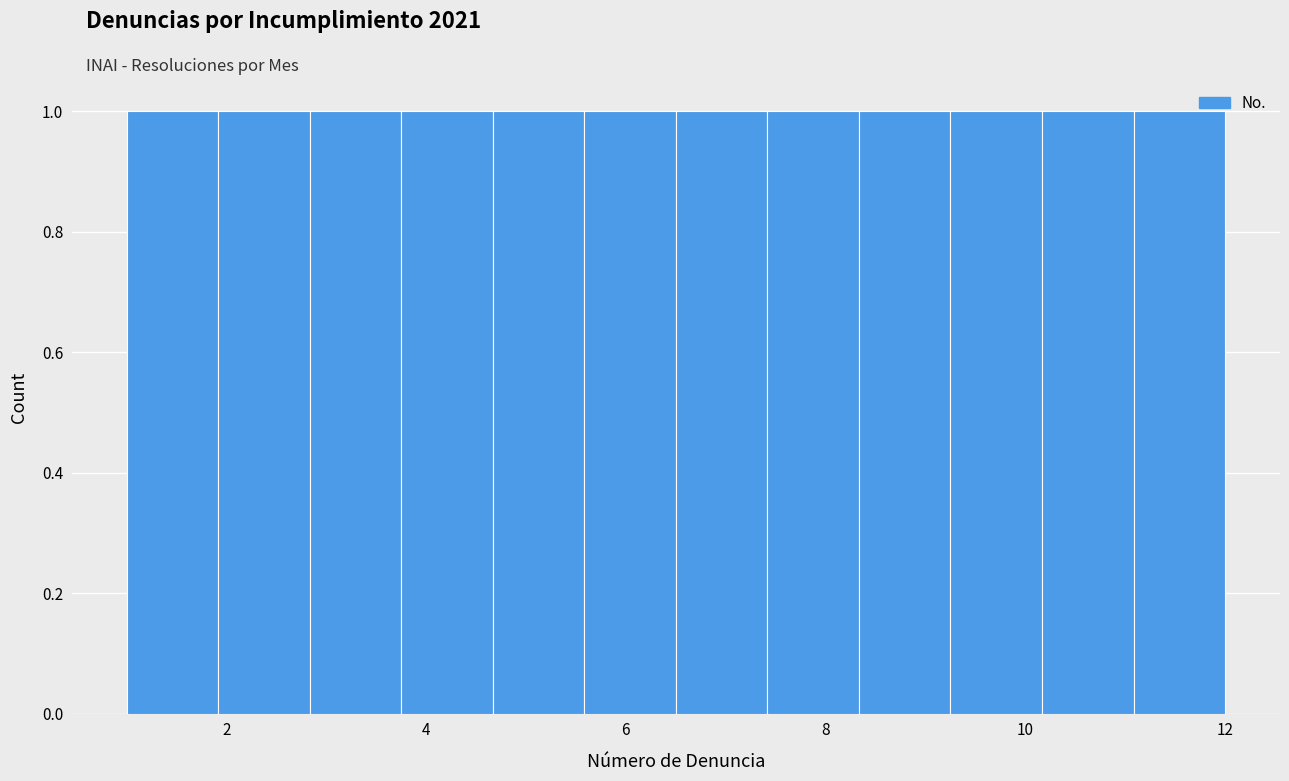

Reading left to right, list every bar in this chart as the range it spans on the x-axis followed by its height. Neither the bar edges nor the heights are printed on the chart, so give them approximately, as read against the axes.

1.0 to 2.0: 1
2.0 to 2.8: 1
2.8 to 3.8: 1
3.8 to 4.6: 1
4.6 to 5.6: 1
5.6 to 6.6: 1
6.6 to 7.4: 1
7.4 to 8.4: 1
8.4 to 9.2: 1
9.2 to 10.2: 1
10.2 to 11.0: 1
11.0 to 12.0: 1